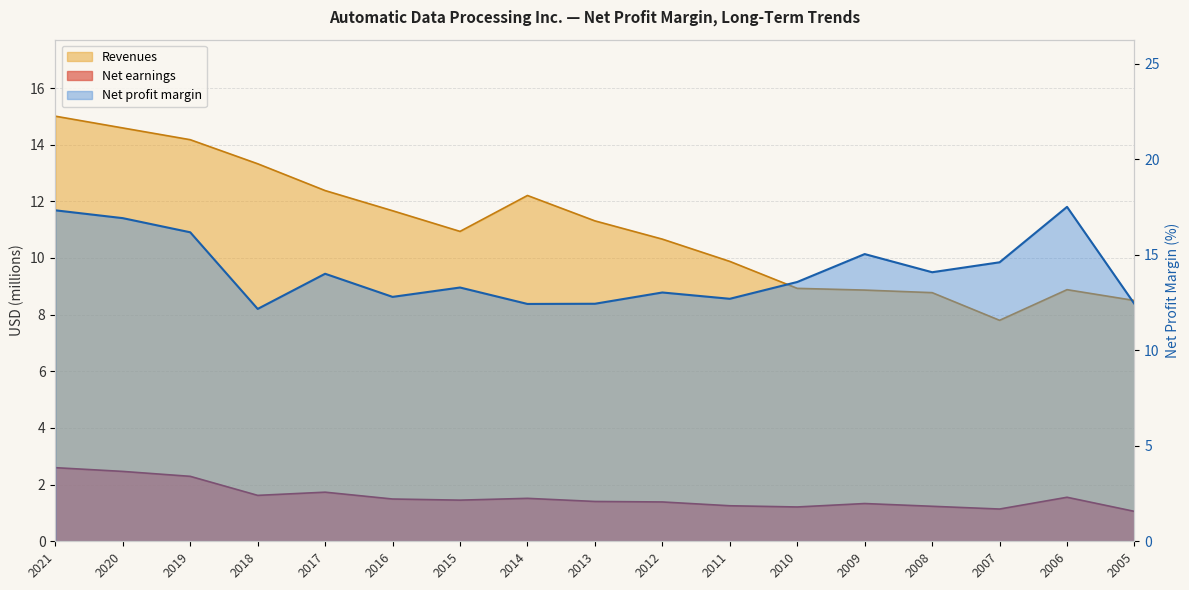

How many interior local peaks does the Net profit margin series have?

5